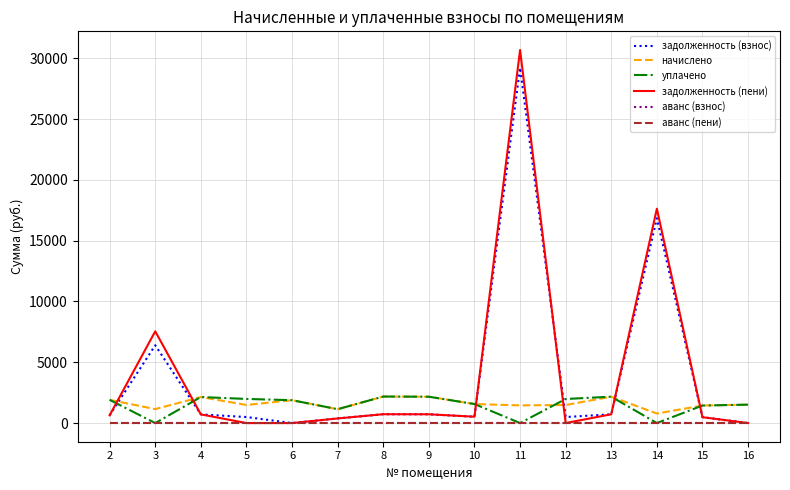

What is the value of the начислено point at the 9th from the left?

1565.4